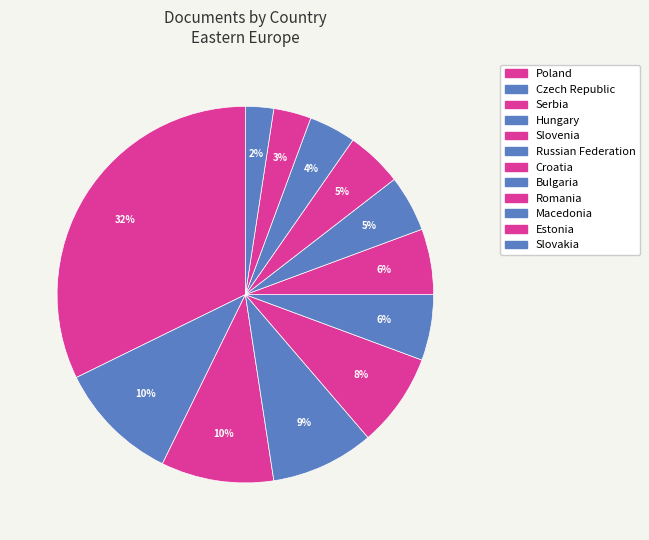

The Slovakia slice represents 2% of the pie. True or false?

True